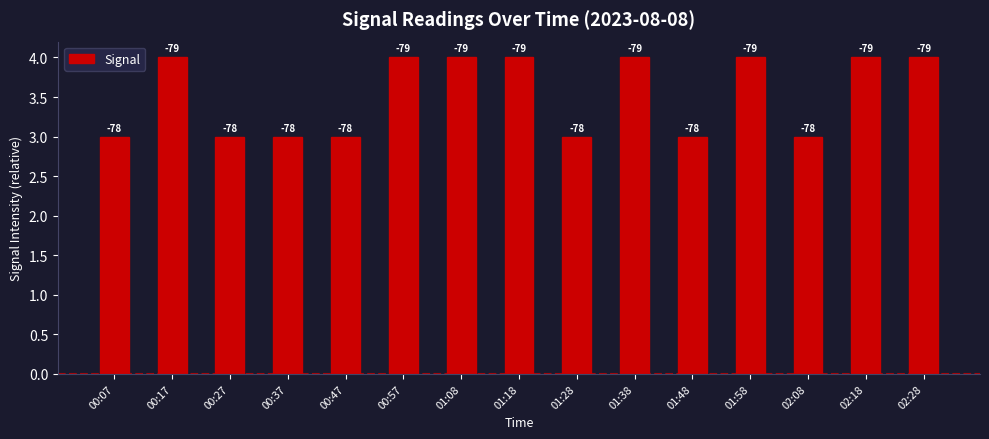

The chart shows a value of 4 at 01:18. True or false?

True